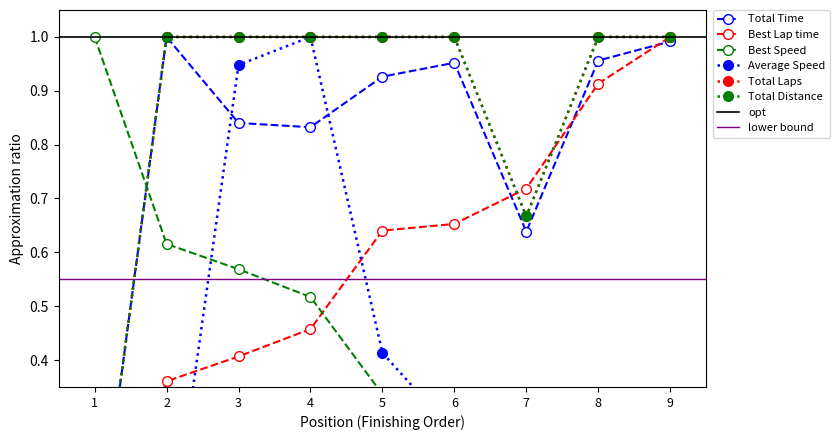

What is the maximum value shown in the chart?

1.0